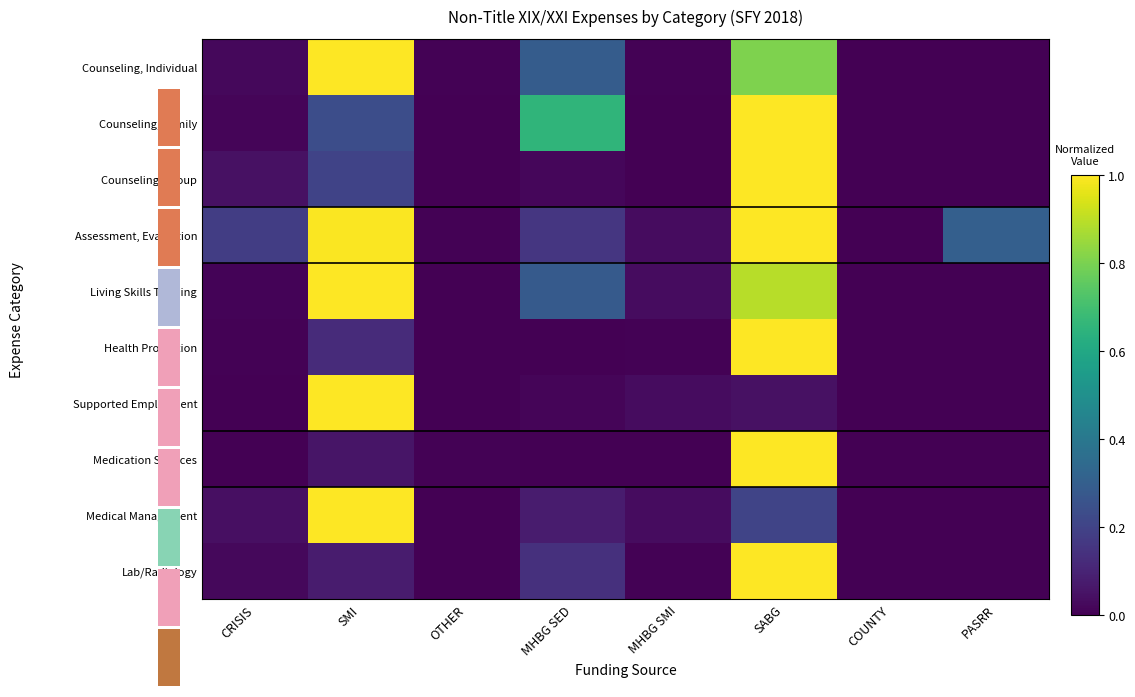

How many categories are shown in the chart?

8